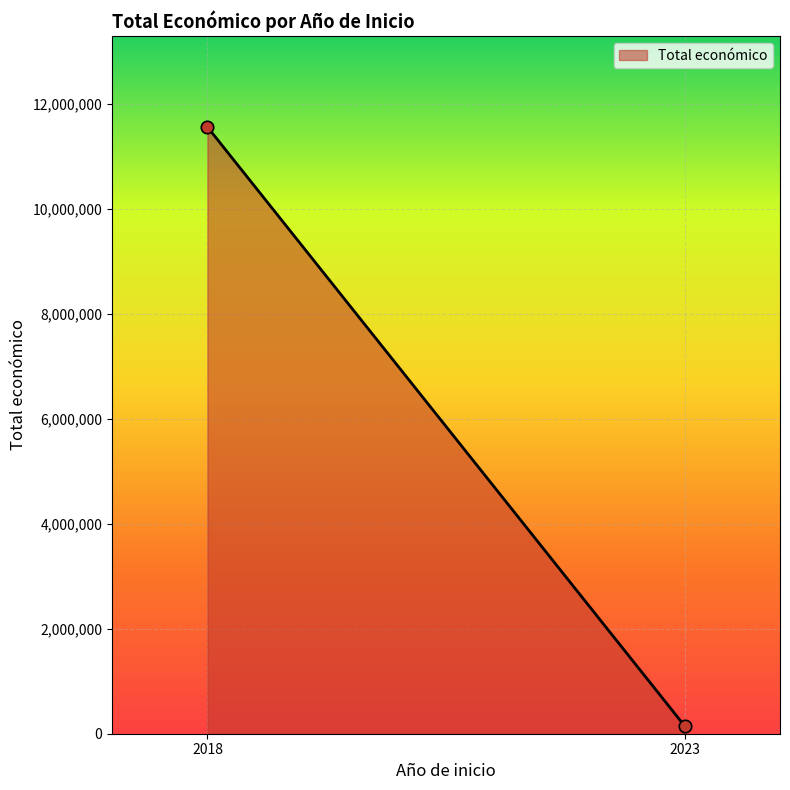

What is the difference between the maximum and minimum values?

11414832.0